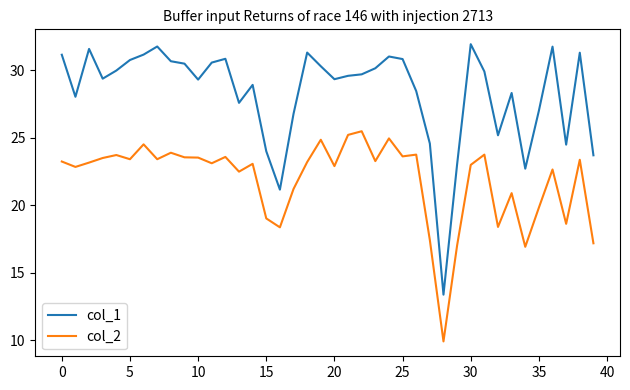

What is the difference between the maximum and minimum values in the col_1 series?

18.5